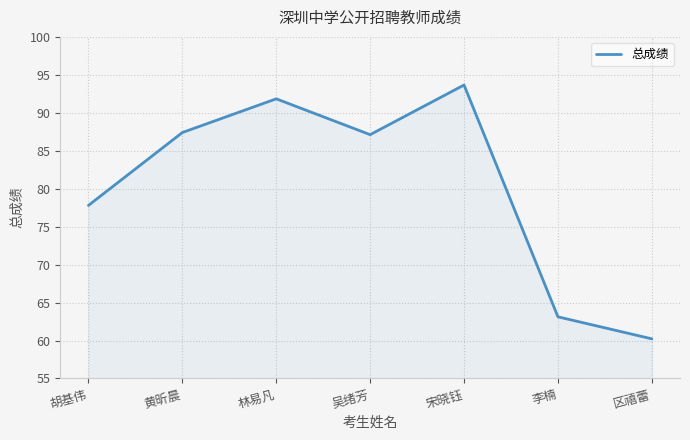

What is the sum of the values at 林易凡 and 吴绪芳?

179.0